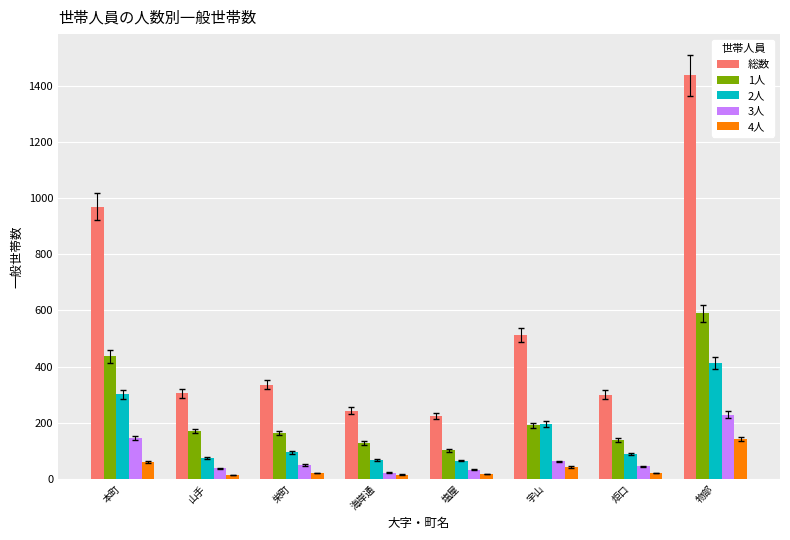

How many bars are there in each group?

5